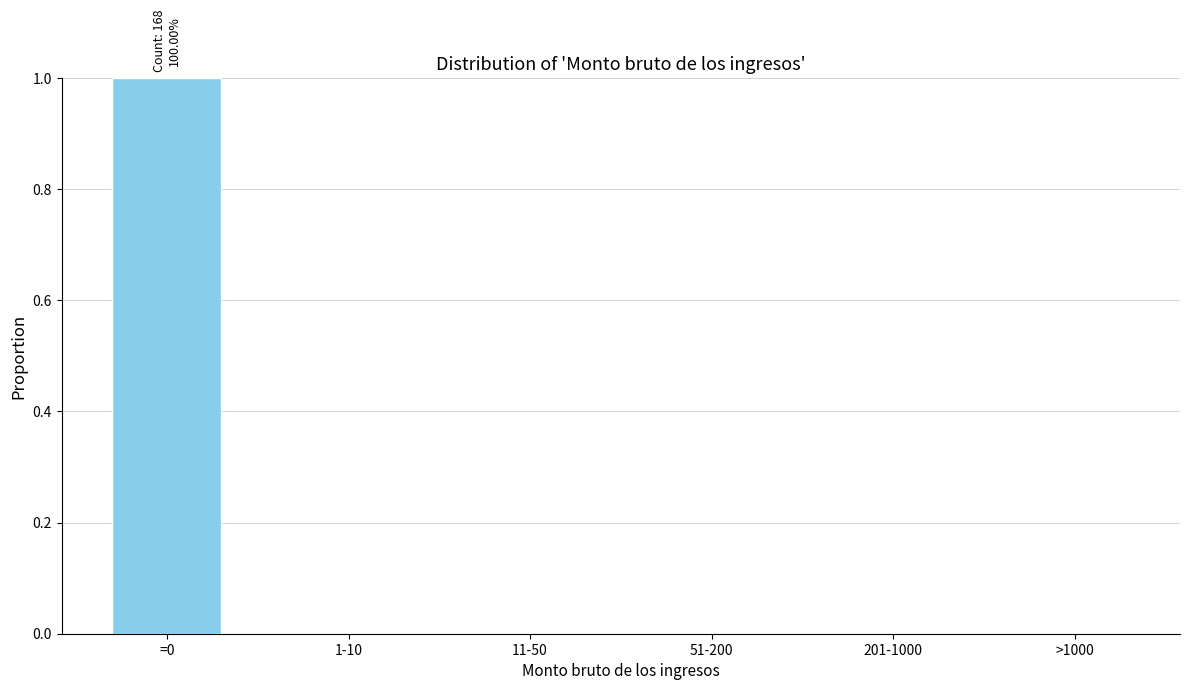

Reading left to right, extract all data points from this chart.

=0=1	1-10=0	11-50=0	51-200=0	201-1000=0	>1000=0